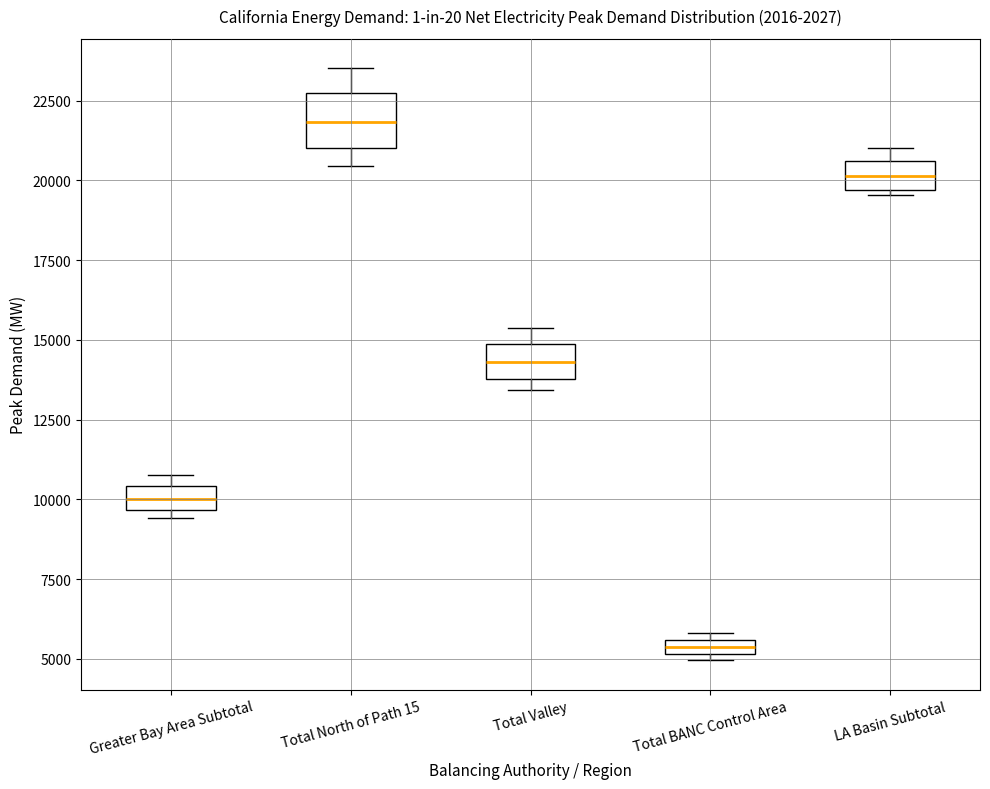

Where does the median line of the box for LA Basin Subtotal sit on the y-axis? The values are not printed on the chart, so give them approximately, as read against the axis.

20000